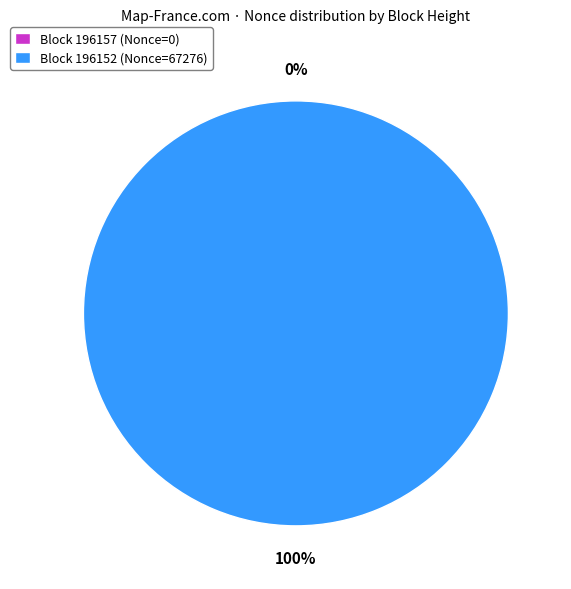

Rank the categories by value from lowest to highest.

196157, 196152